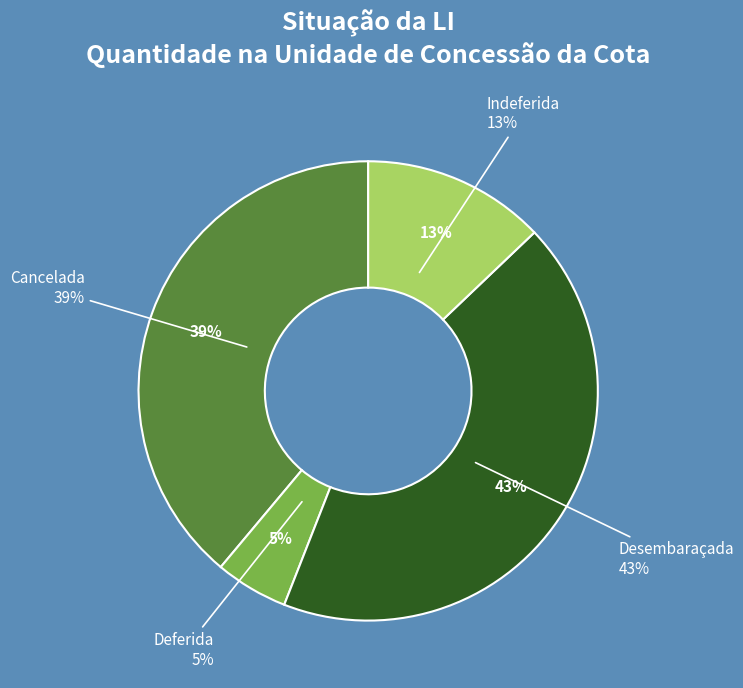

Does any single category account for the majority?

No